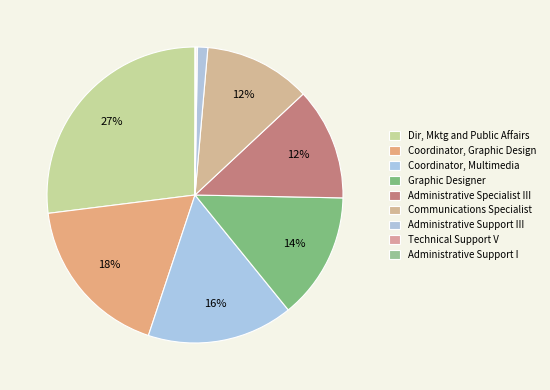

Which slice is the largest?

Dir, Mktg and Public Affairs